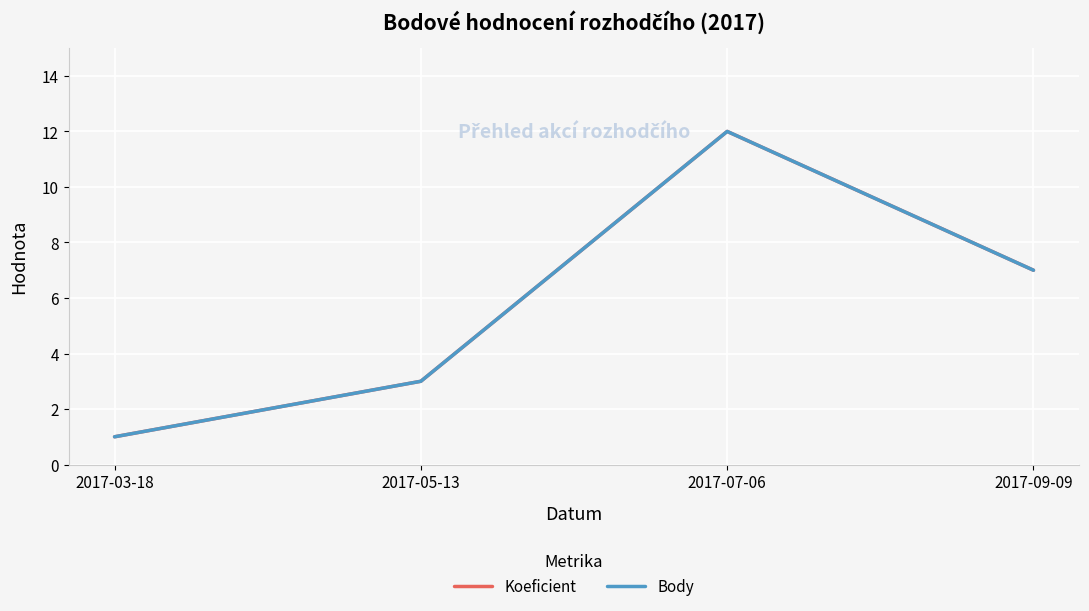

True or false: Body and Koeficient cross at least once.

False